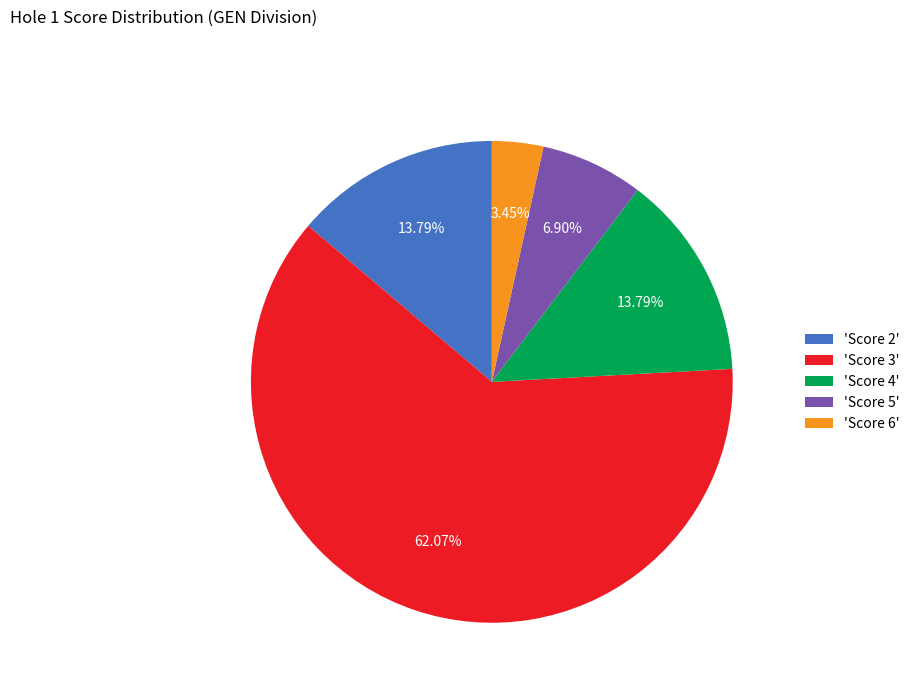

Count the number of slices in the pie.

5